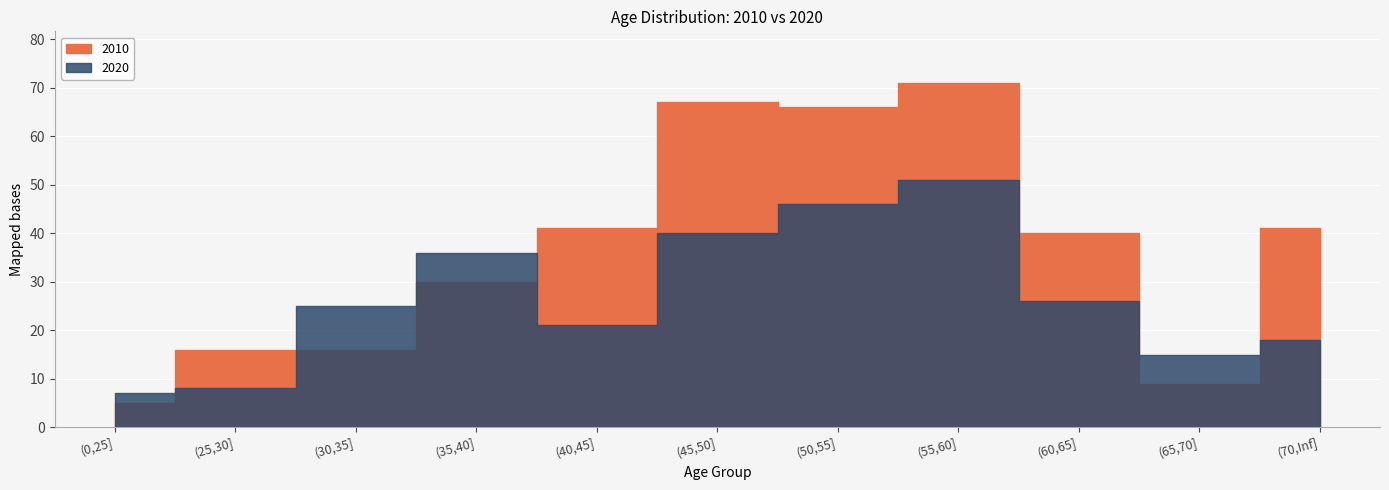

How many lines are shown in the chart?

2